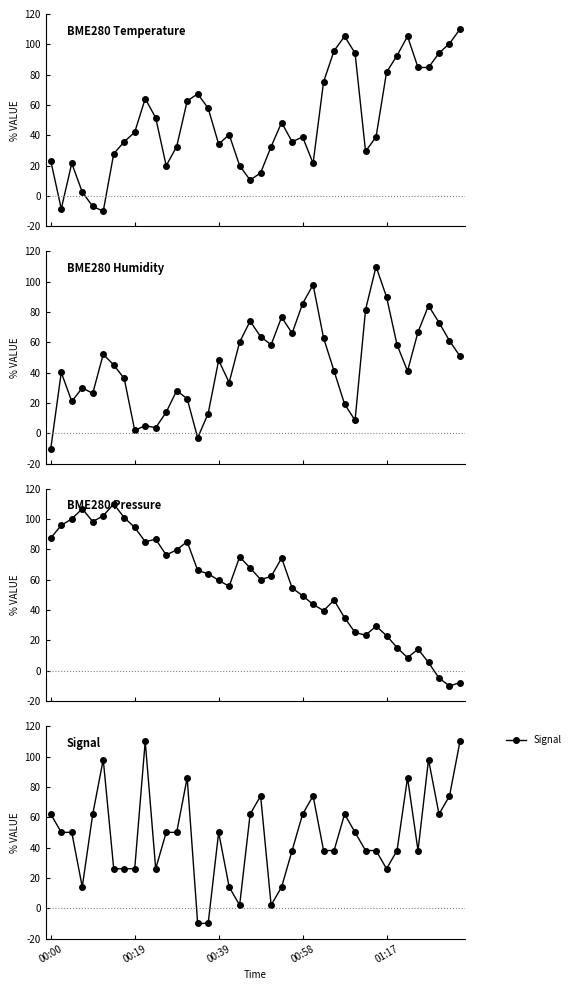

True or false: BME280 Pressure and BME280 Temp cross at least once.

True